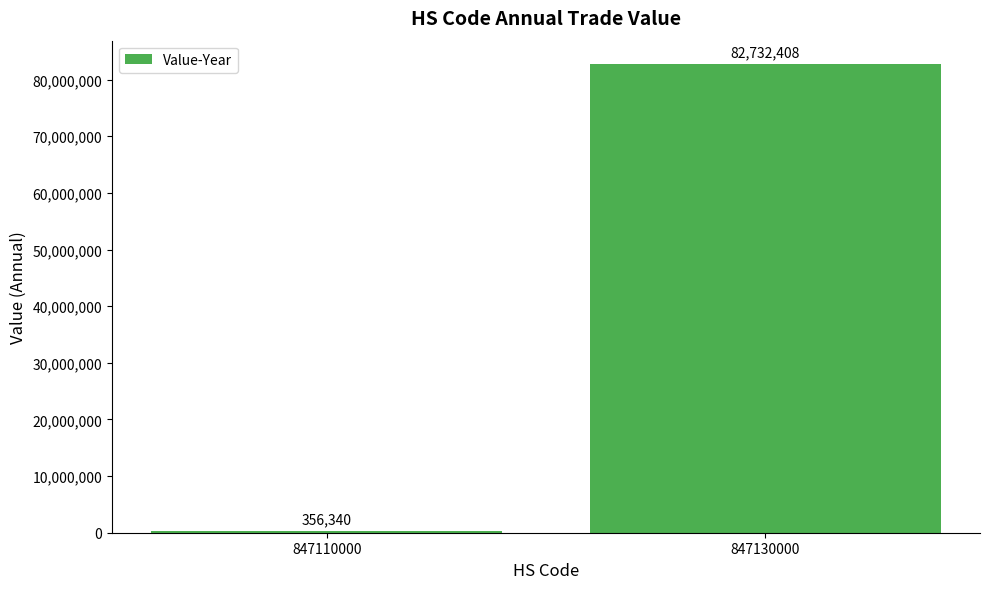

List the labels in order of value, largest first.

847130000, 847110000